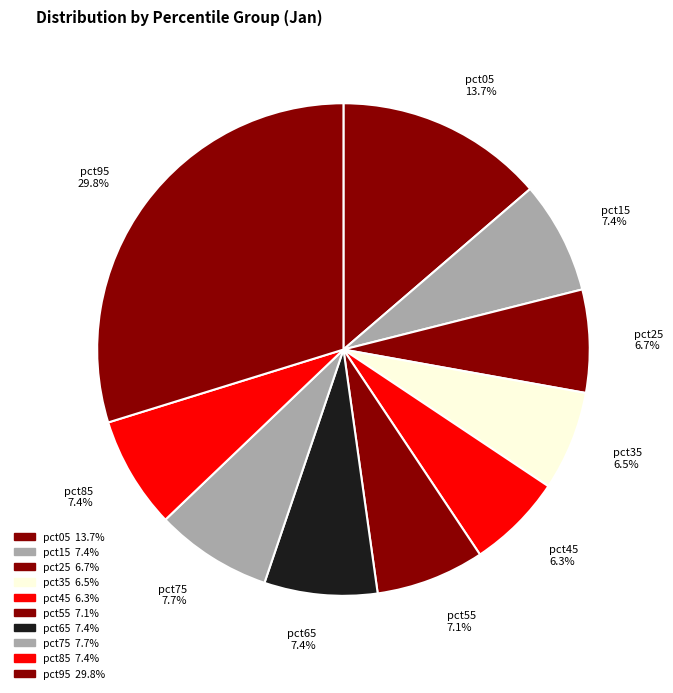

Is there a majority slice in this chart?

No